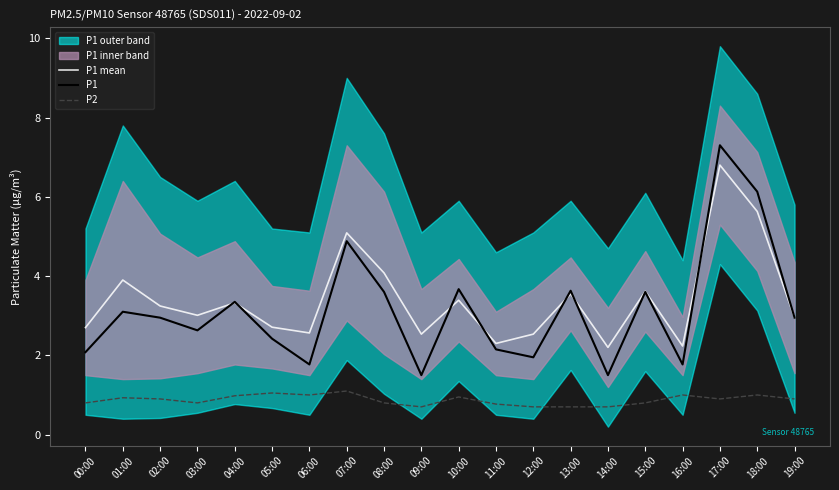

True or false: P1 mean has more than 1 interior local peaks.

True